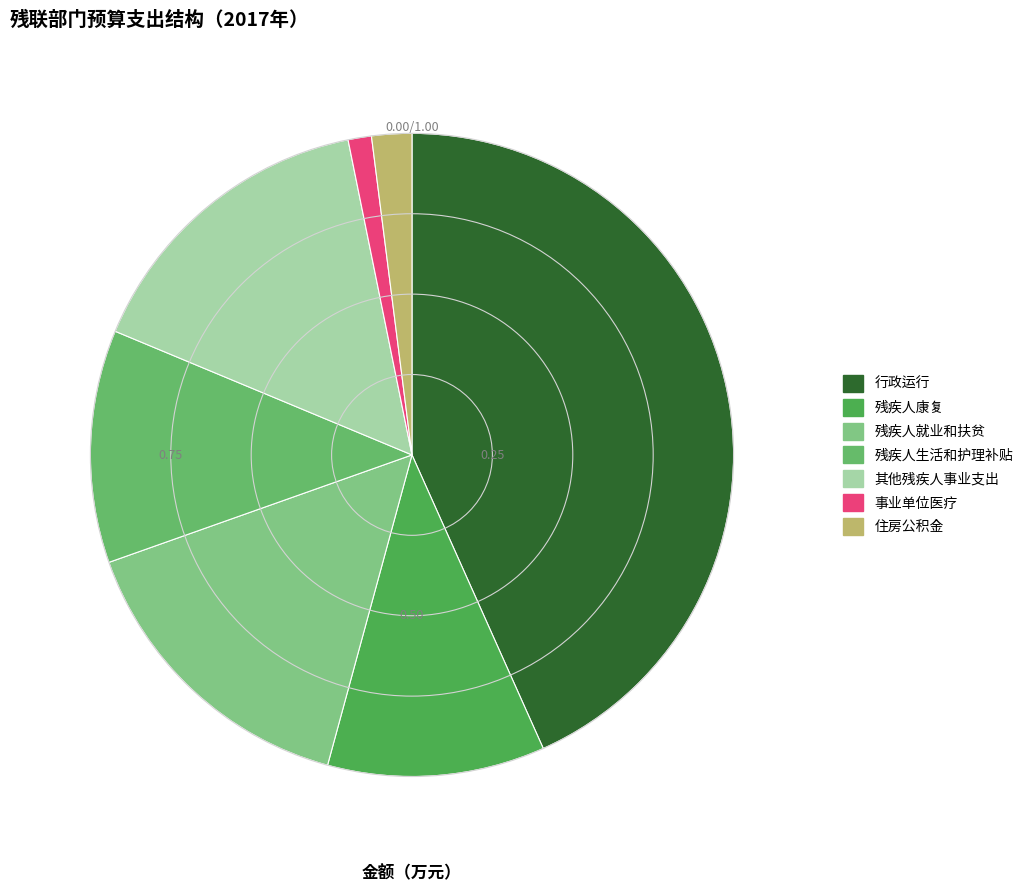

To the nearest percent, what is the difference between the 残疾人就业和扶贫 and 住房公积金 slice percentages?

13%